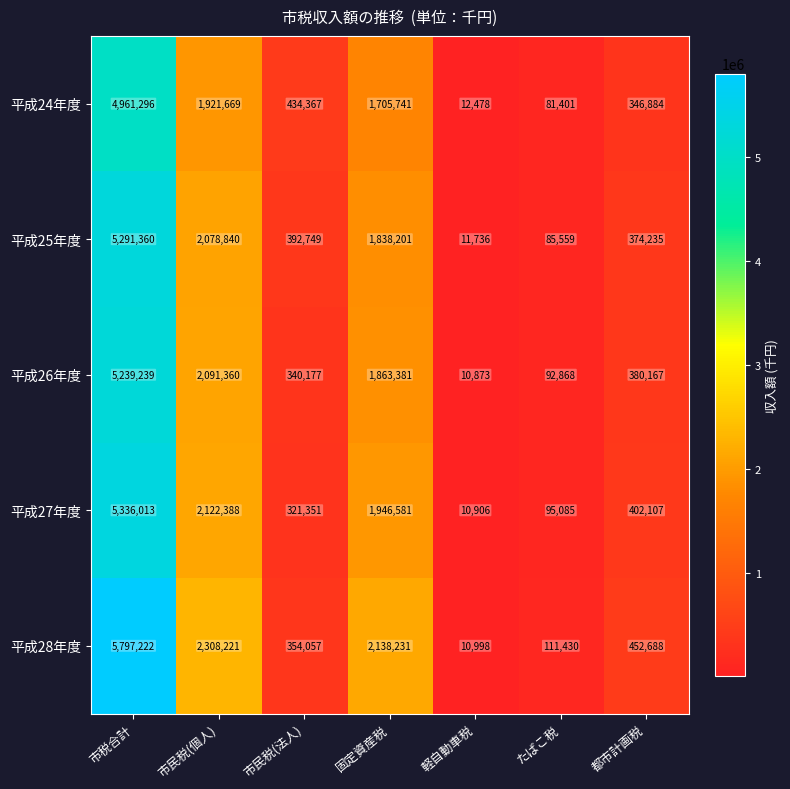

The 平成27年度 series shows 278747 at 都市計画税. True or false?

False